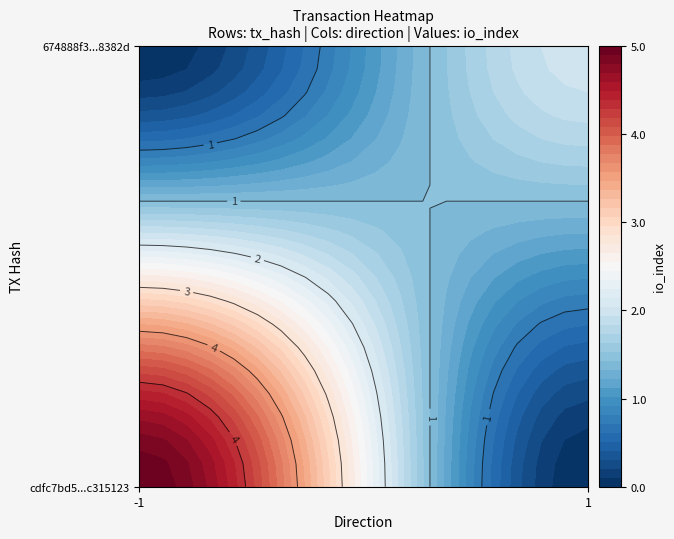

What is the sum of the 674888f3d6892271aa32c940d44601bd748382d values at value and direction?

2.6